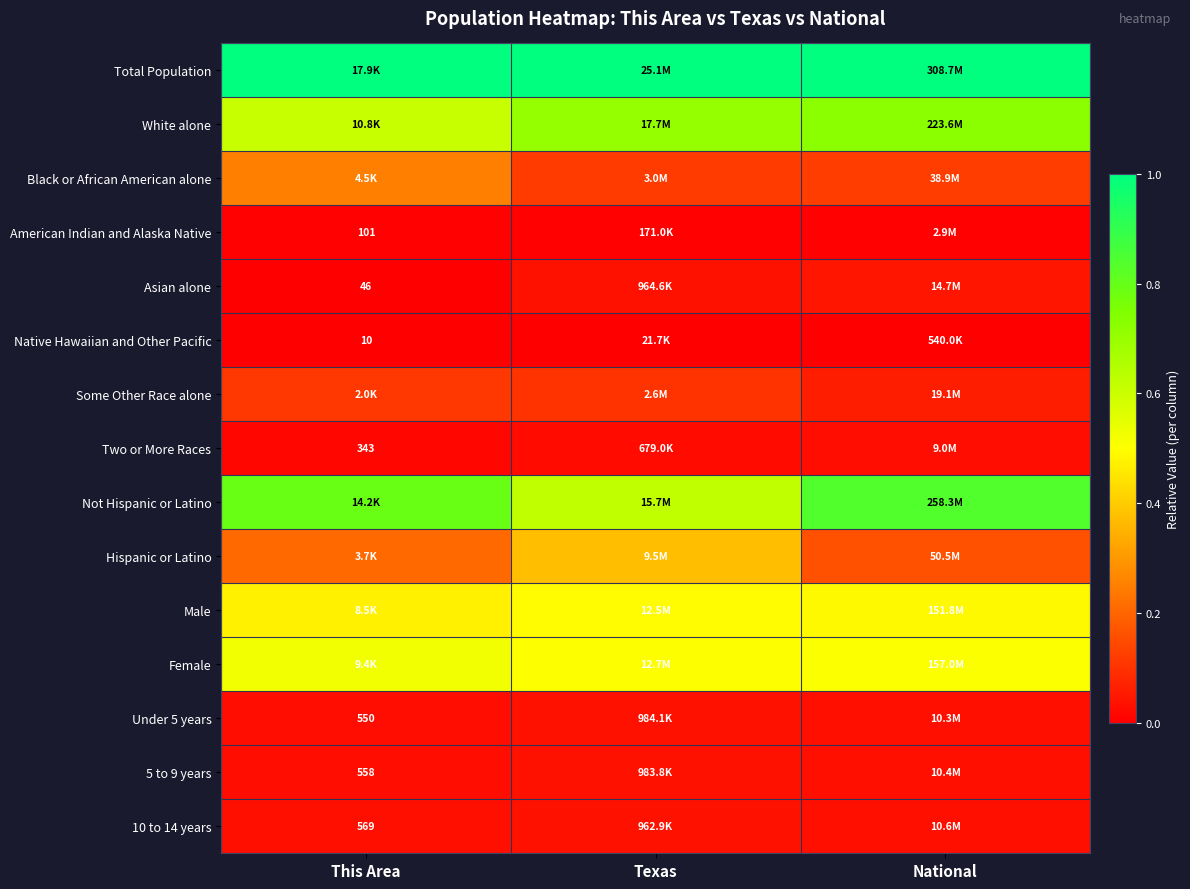

Rank the series by their maximum value, from lowest to highest.

Native Hawaiian and Other Pacific, American Indian and Alaska Native, Two or More Races, 10 to 14 years, 5 to 9 years, Under 5 years, Asian alone, Some Other Race alone, Black or African American alone, Hispanic or Latino, Male, Female, White alone, Not Hispanic or Latino, Total Population